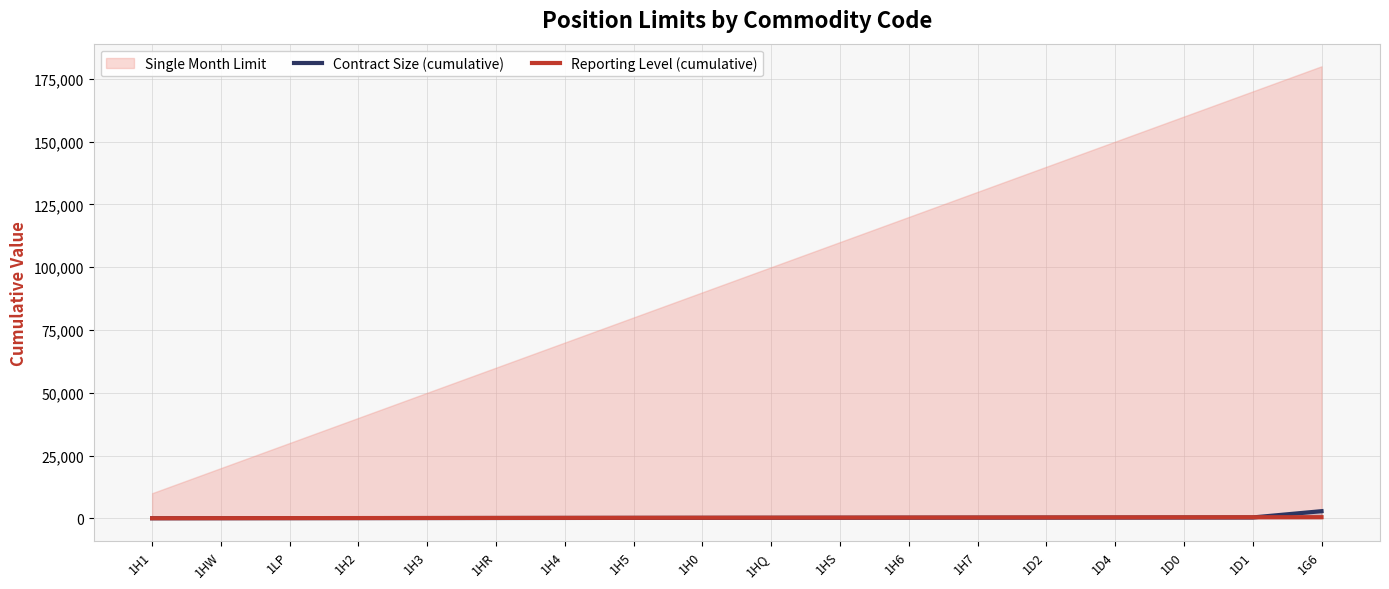

Is it true that Reporting Level (cumulative) equals 400 at 1D0?

True